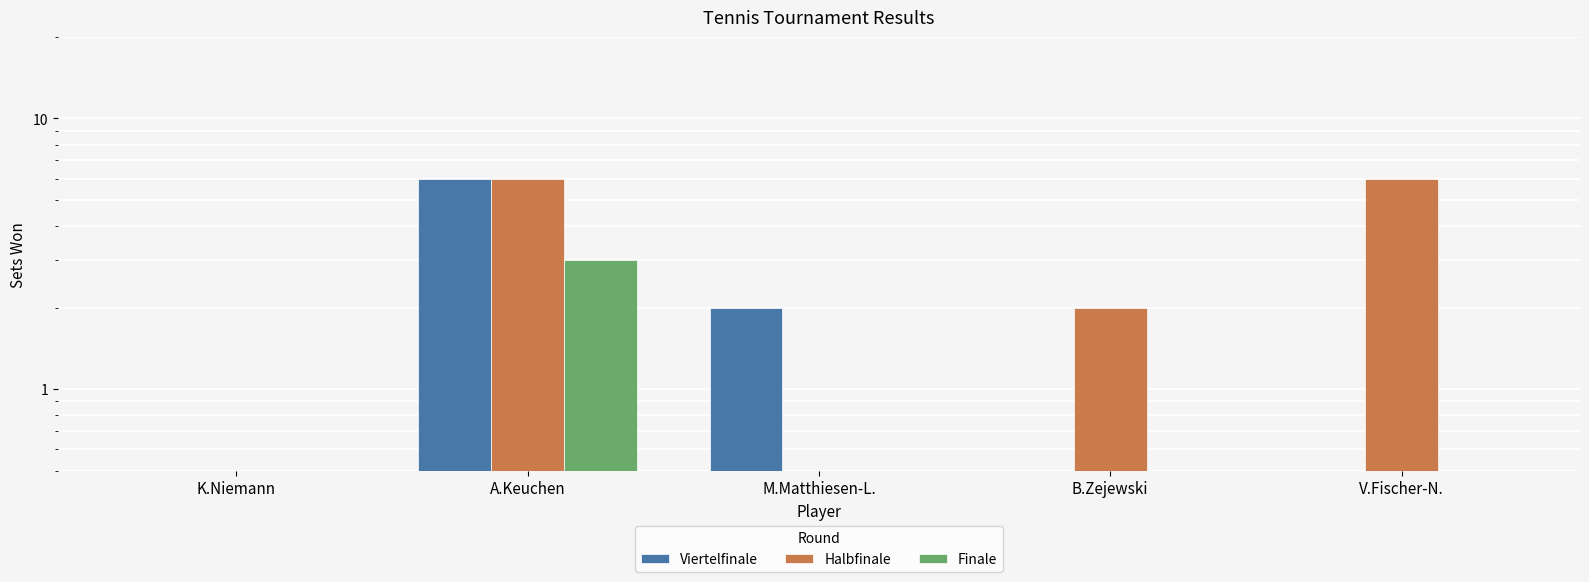

What is the total value across all series at V.Fischer-N.?

6.2